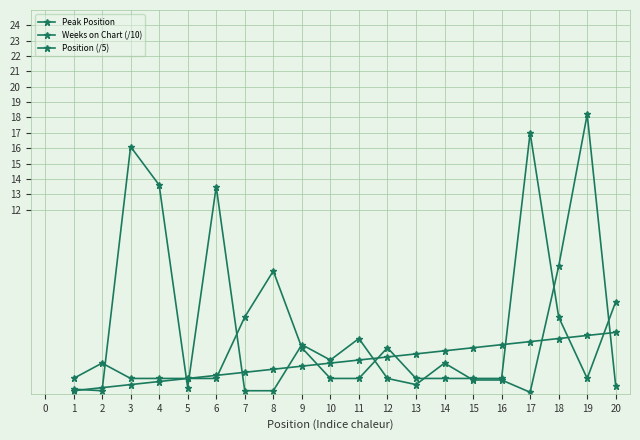

Reading left to right, transcribe all the data shown in this chart.

Peak Position: 1.0	2.0	1.0	1.0	1.0	1.0	5.0	8.0	3.0	1.0	1.0	3.0	1.0	1.0	1.0	1.0	17.0	5.0	1.0	6.0
Weeks on Chart (/10): 0.3	0.2	16.1	13.6	0.4	13.5	0.2	0.2	3.2	2.2	3.6	1.0	0.6	2.0	0.9	0.9	0.1	8.3	18.2	0.5
Position (/5): 0.2	0.4	0.6	0.8	1.0	1.2	1.4	1.6	1.8	2.0	2.2	2.4	2.6	2.8	3.0	3.2	3.4	3.6	3.8	4.0